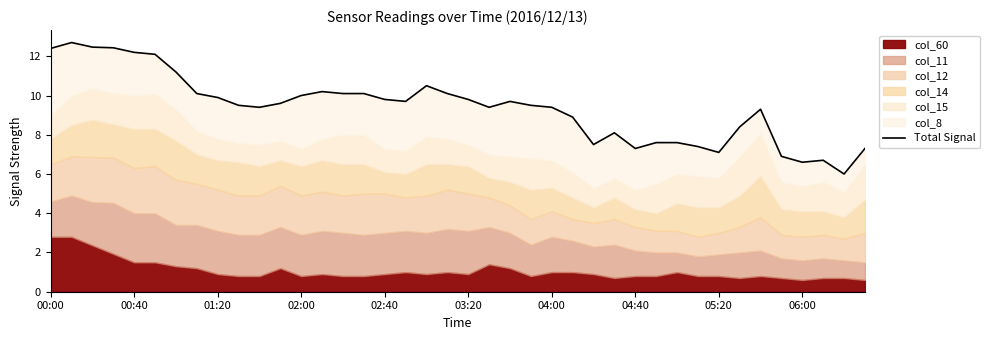

How many lines are shown in the chart?

1